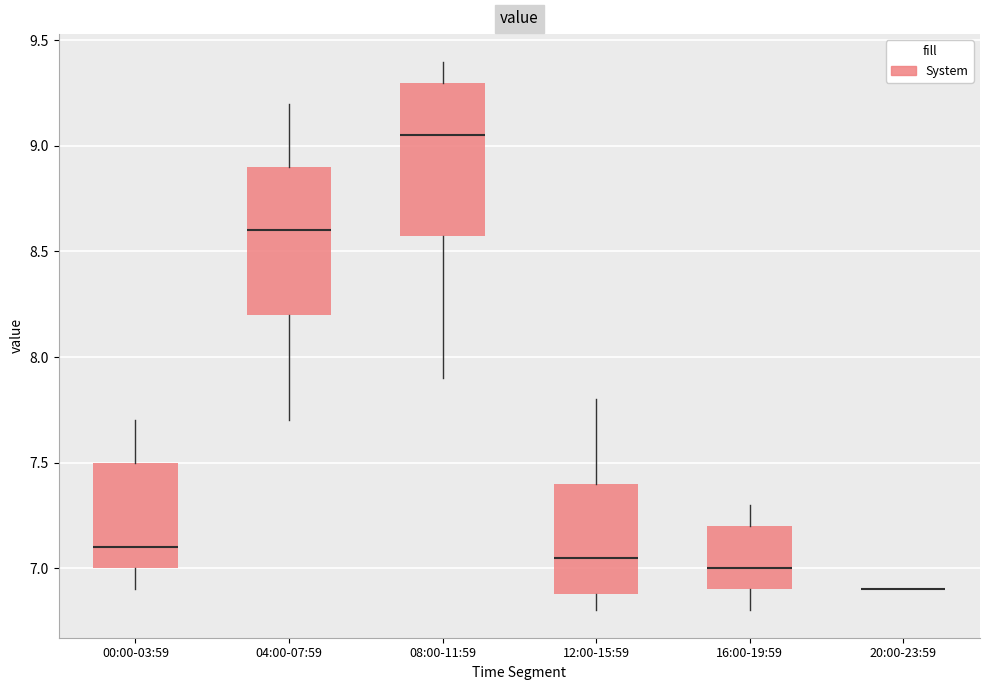

Reading left to right, read every box against the y-axis: the position of its median line, the range the box covers, and the ends of its whiskers. The values are not printed on the chart, so give them approximately, as read against the axis.

00:00-03:59: median 7.10, box 7.00 to 7.50, whiskers 6.90 to 7.70
04:00-07:59: median 8.60, box 8.20 to 8.90, whiskers 7.70 to 9.20
08:00-11:59: median 9.05, box 8.60 to 9.30, whiskers 7.90 to 9.40
12:00-15:59: median 7.05, box 6.90 to 7.40, whiskers 6.80 to 7.80
16:00-19:59: median 7.00, box 6.90 to 7.20, whiskers 6.80 to 7.30
20:00-23:59: box collapsed to a line at 6.90, whiskers 6.90 to 6.90